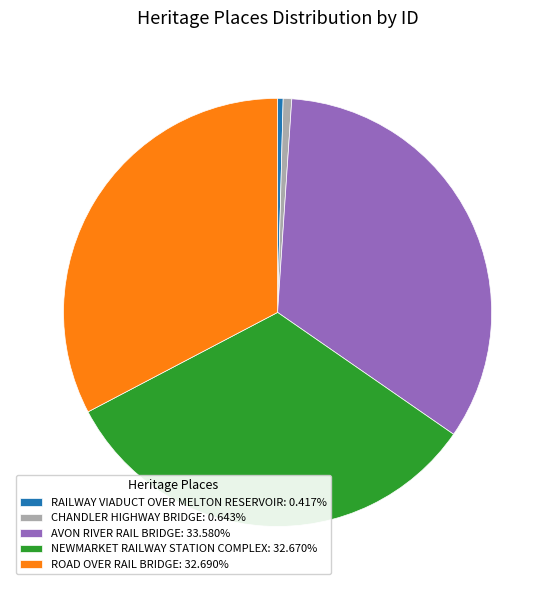

Do NEWMARKET RAILWAY STATION COMPLEX: 32.670% and AVON RIVER RAIL BRIDGE: 33.580% together represent more than half of the pie?

Yes